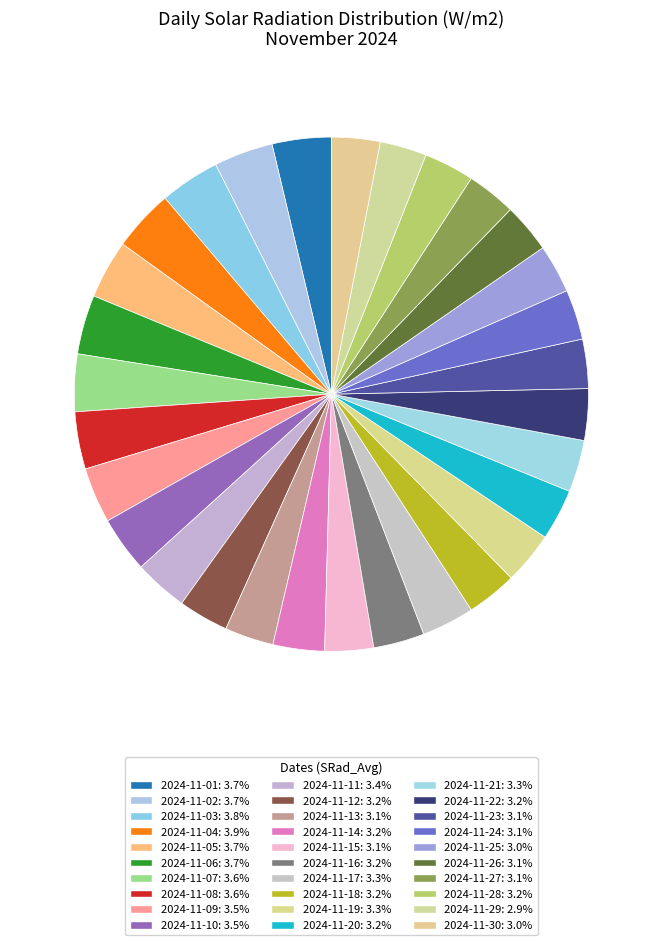

To the nearest percent, what is the average slice percentage?

3%